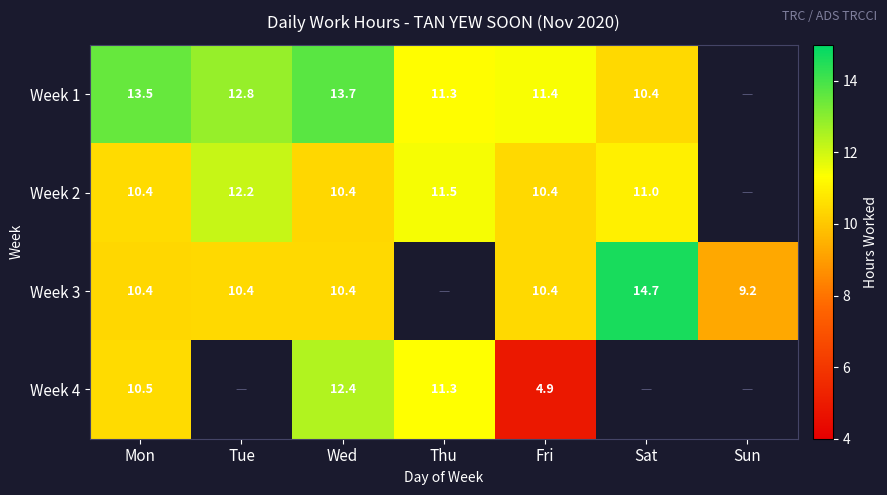

At which label is Week 3 closest to 11?

Fri